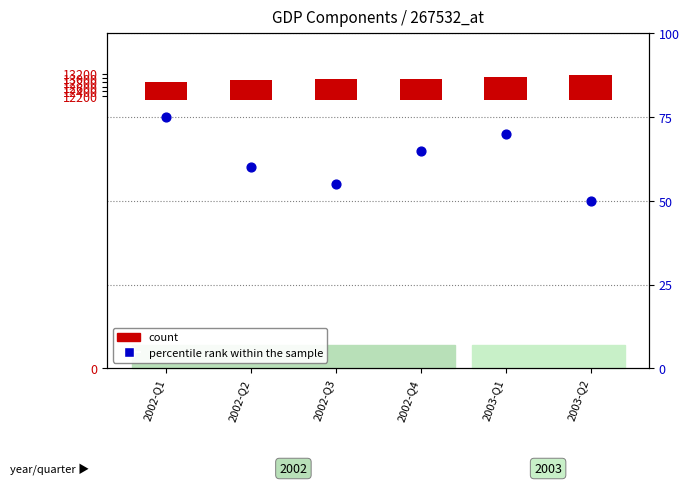

Is the value of count at 2002-Q2 greater than the value of percentile rank within the sample at 2002-Q3?

Yes